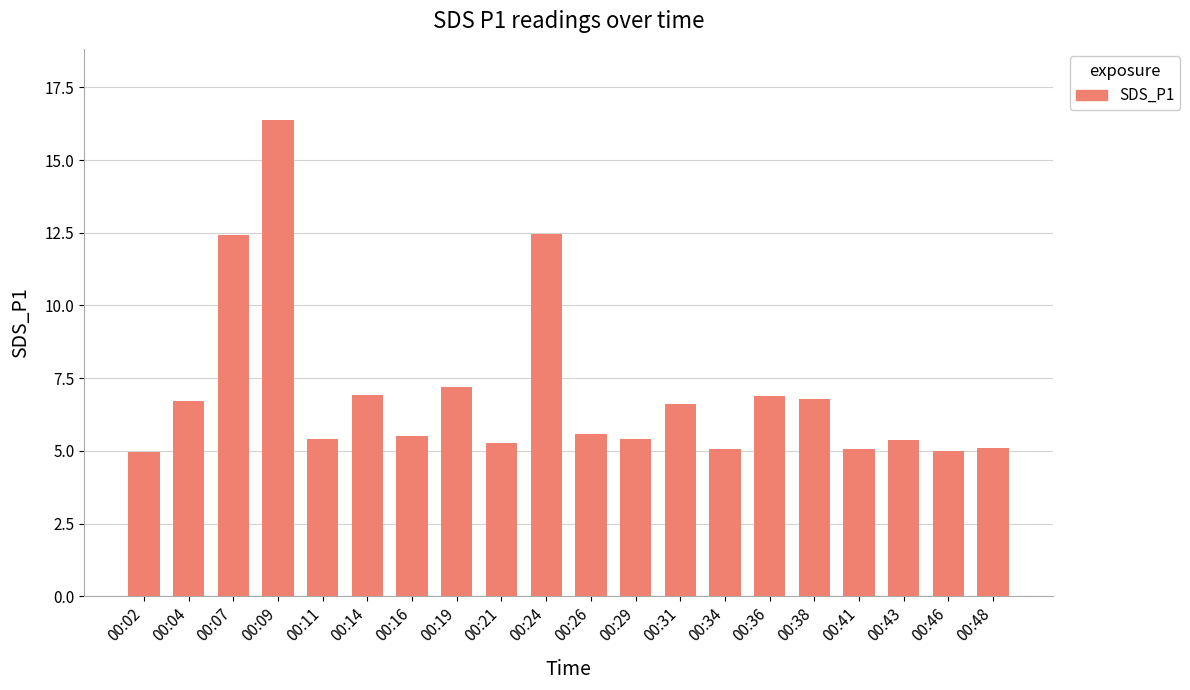

What is the ratio of the value at 00:16 to the value at 00:11?

1.0